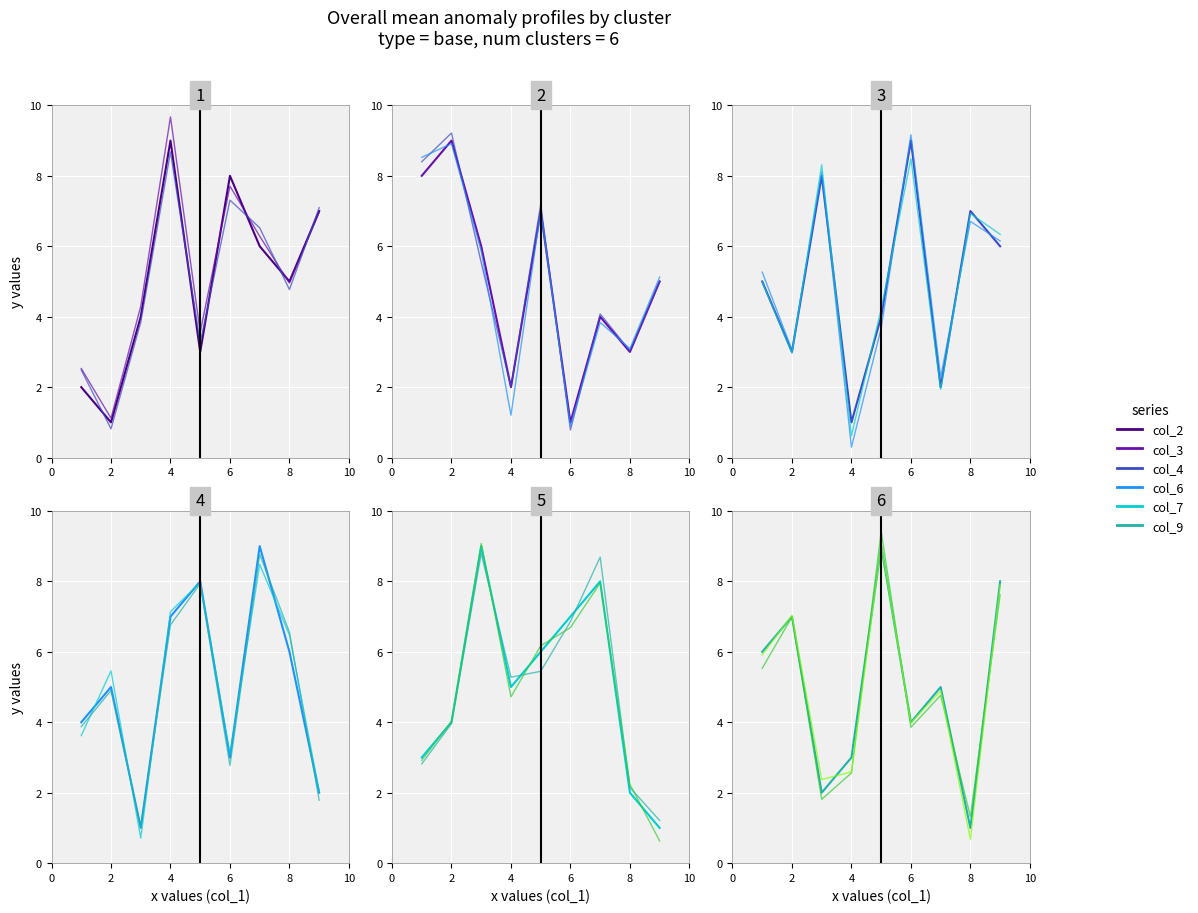

True or false: col_4 and col_9 intersect in this chart.

True